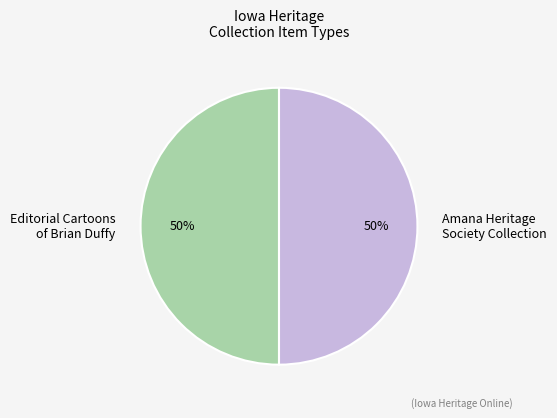

To the nearest percent, what is the difference between the largest and smallest slice percentages?

0%